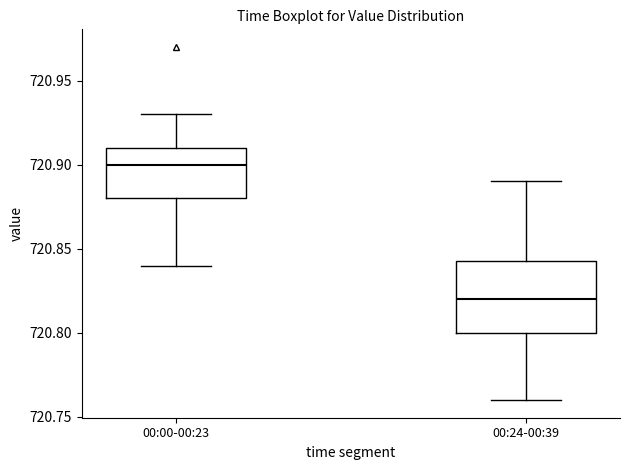

Reading left to right, transcribe this box plot: for each box, give where its median line is, the range the box spans, and where its two whiskers end, as read against the y-axis. The values are not printed on the chart, so give them approximately, as read against the axis.

00:00-00:23: median 720.900, box 720.880 to 720.910, whiskers 720.840 to 720.930
00:24-00:39: median 720.820, box 720.800 to 720.845, whiskers 720.760 to 720.890